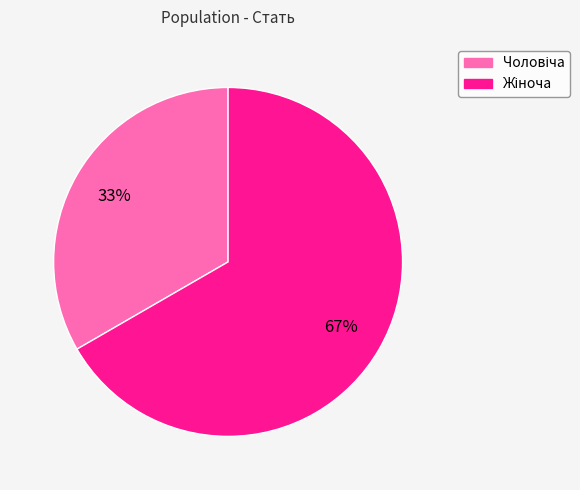

Does any single category account for the majority?

Yes